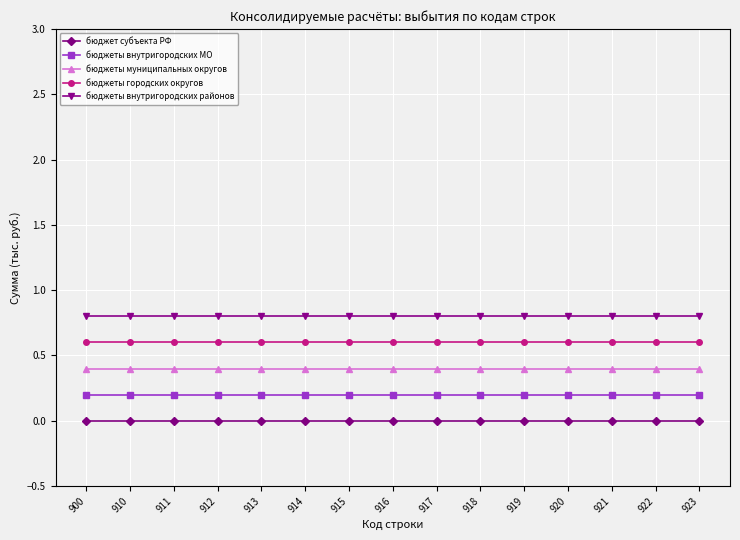

What is the total value across all series at 912?

2.0